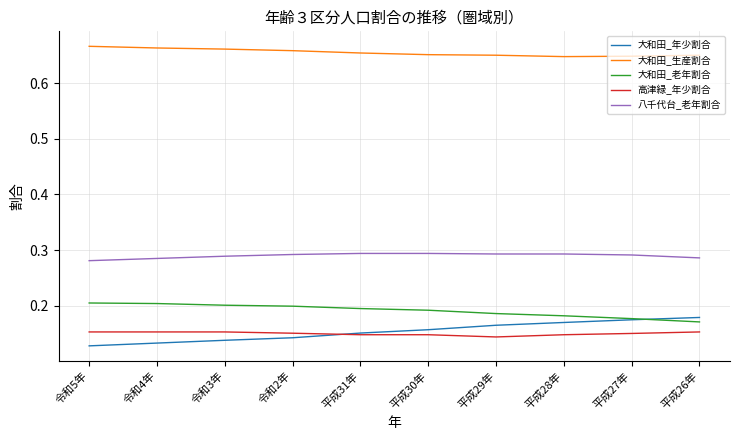

At 令和5年, list the series in order from largest to smallest.

大和田_生産割合, 八千代台_老年割合, 大和田_老年割合, 高津緑_年少割合, 大和田_年少割合